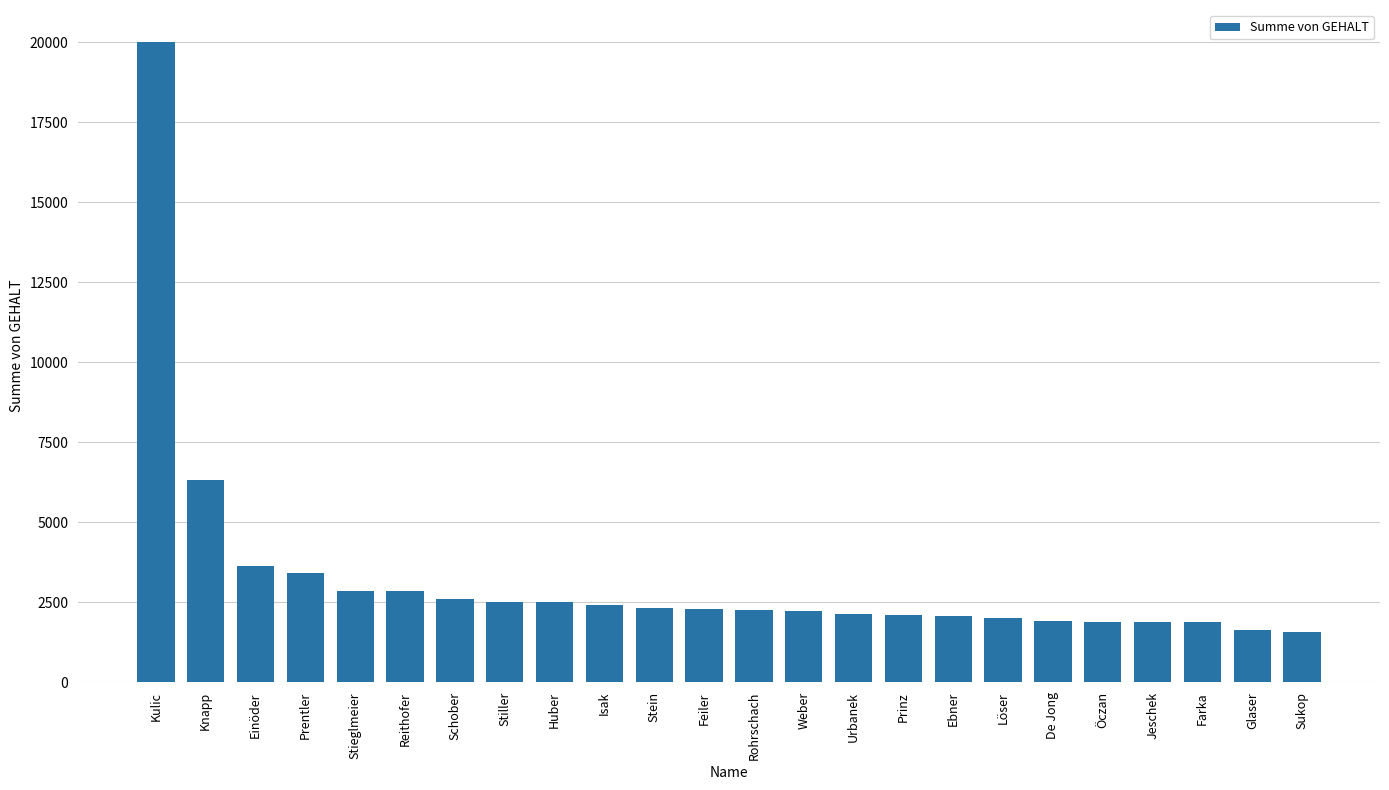

What is the change in value from Prentler to Urbanek?

-1264